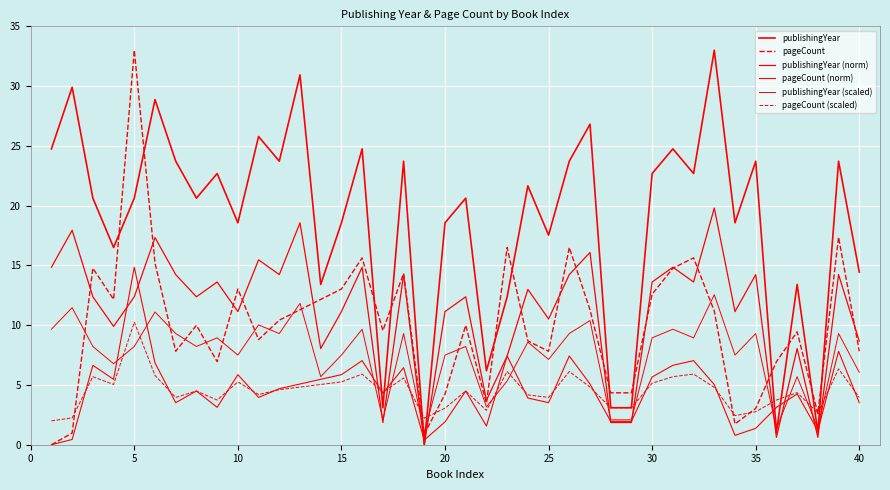

How many values in publishingYear (norm) are above zero?

39